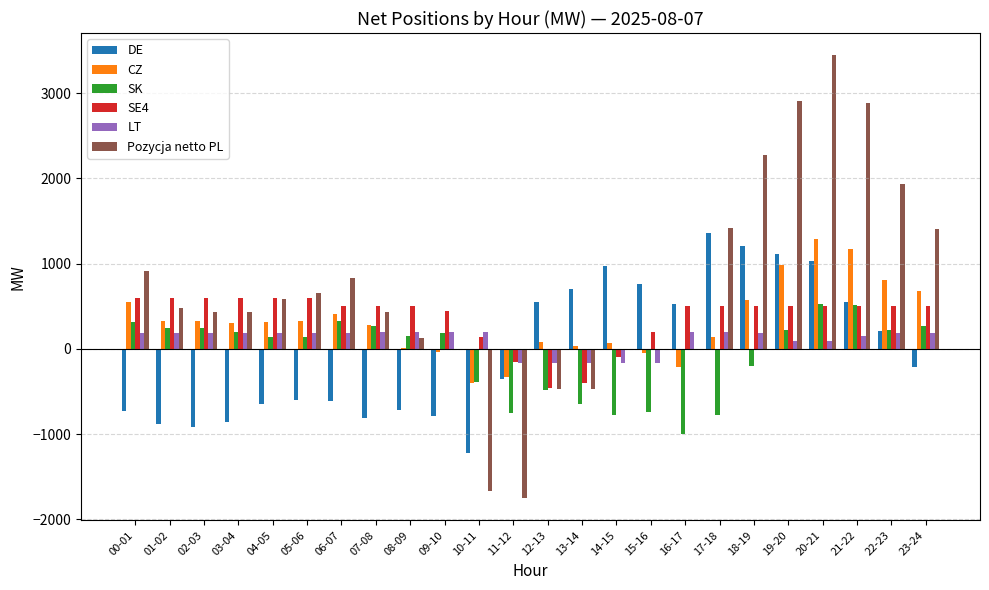

At which label does Pozycja netto PL first exceed 476?

00-01